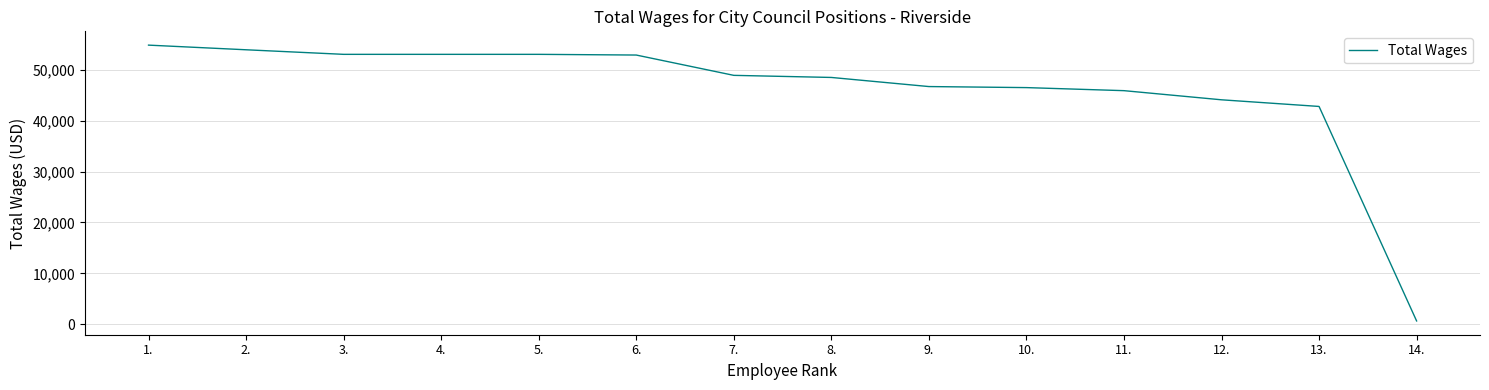

Approximately how many times larger is the value at 10. compared to 2.?

0.9